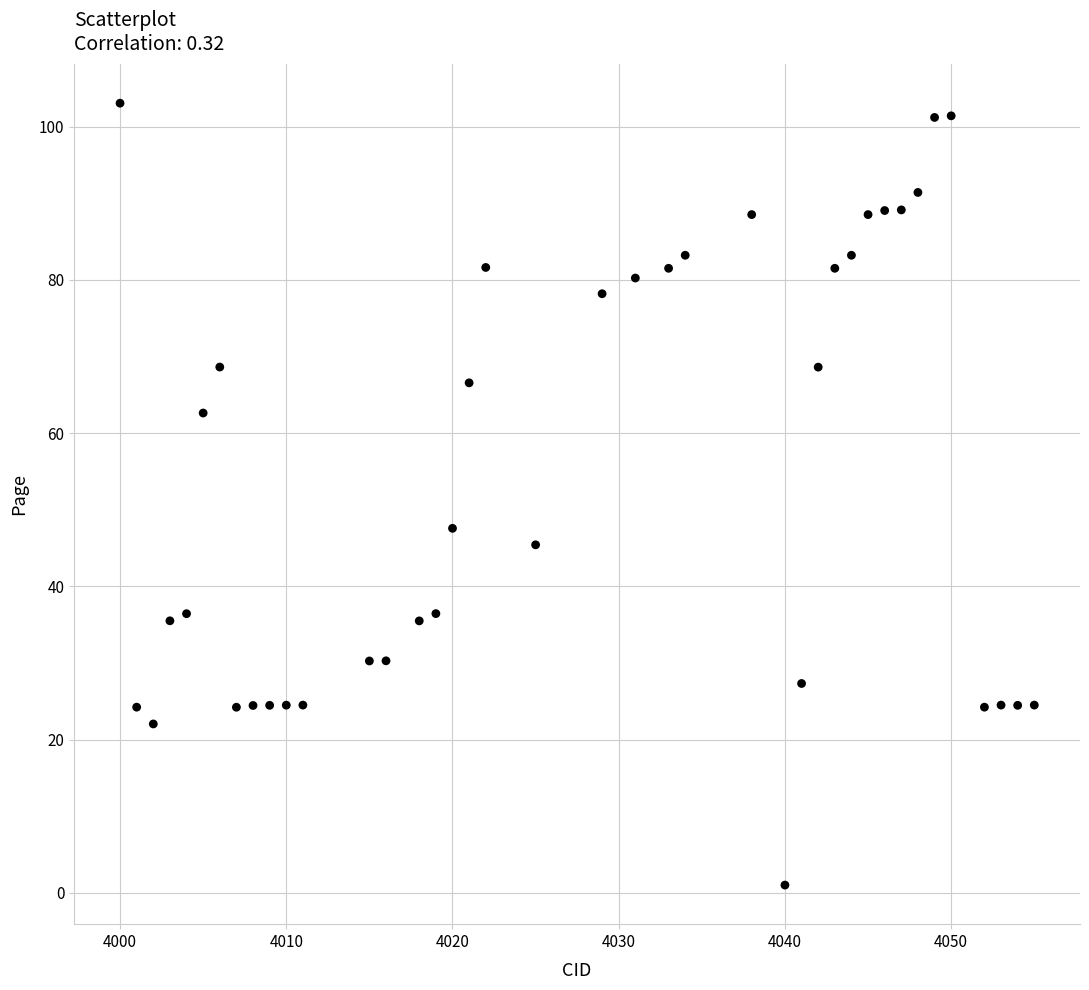

What Y value in the scatter plot is closest to 52?

47.6